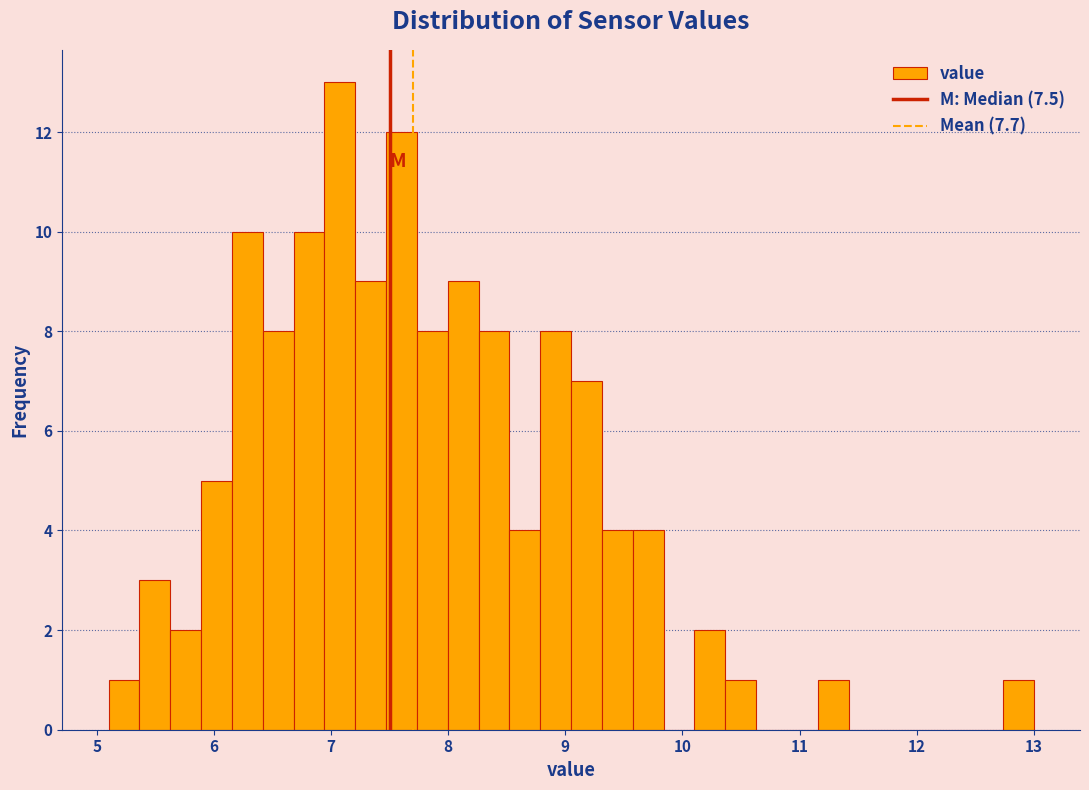

Around what value on the x-axis is the tallest bar? Give the approximate position of its centre, as read against the axis.

7.1